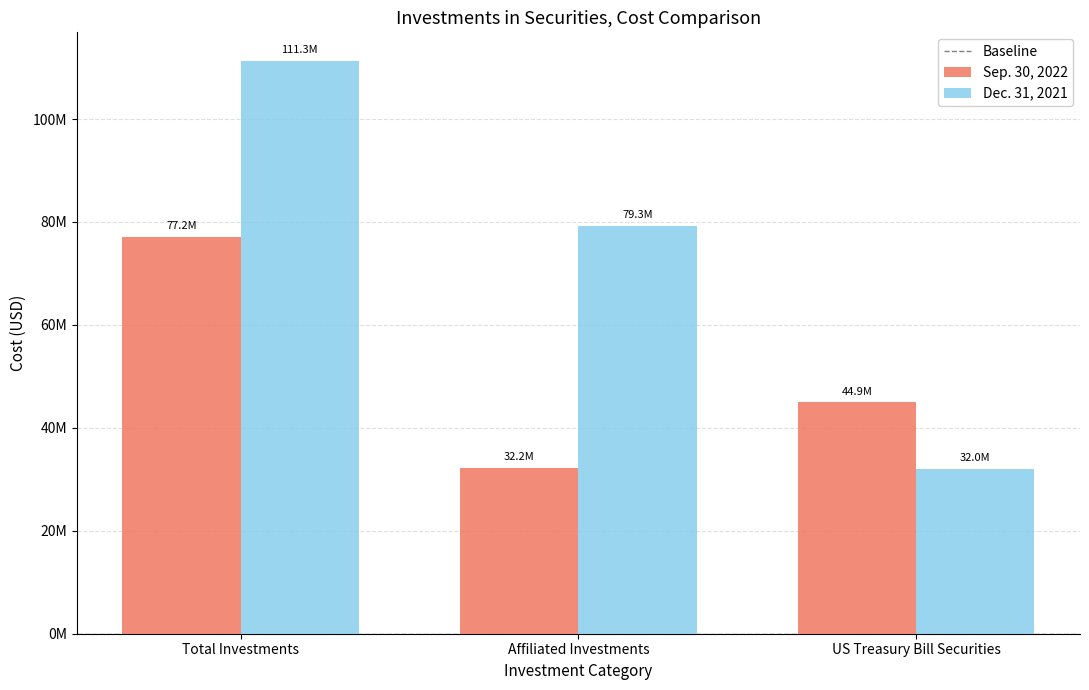

What is the spread (max minus min) of values at Total Investments?

34120158